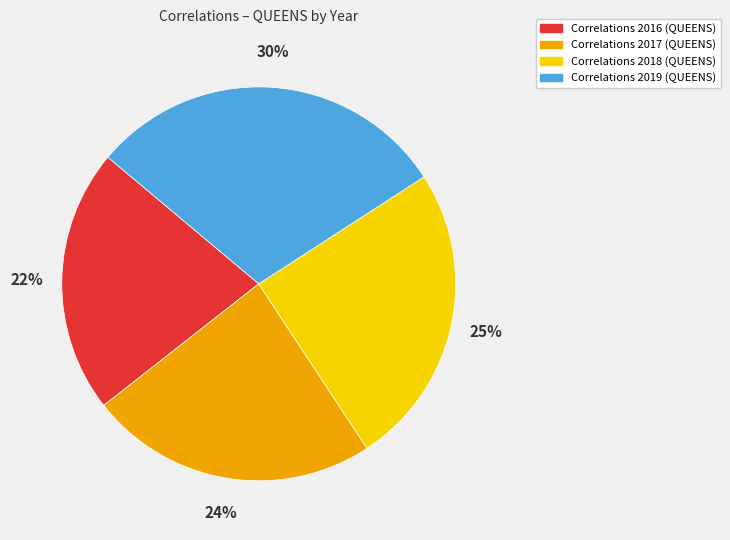

Is there a majority slice in this chart?

No